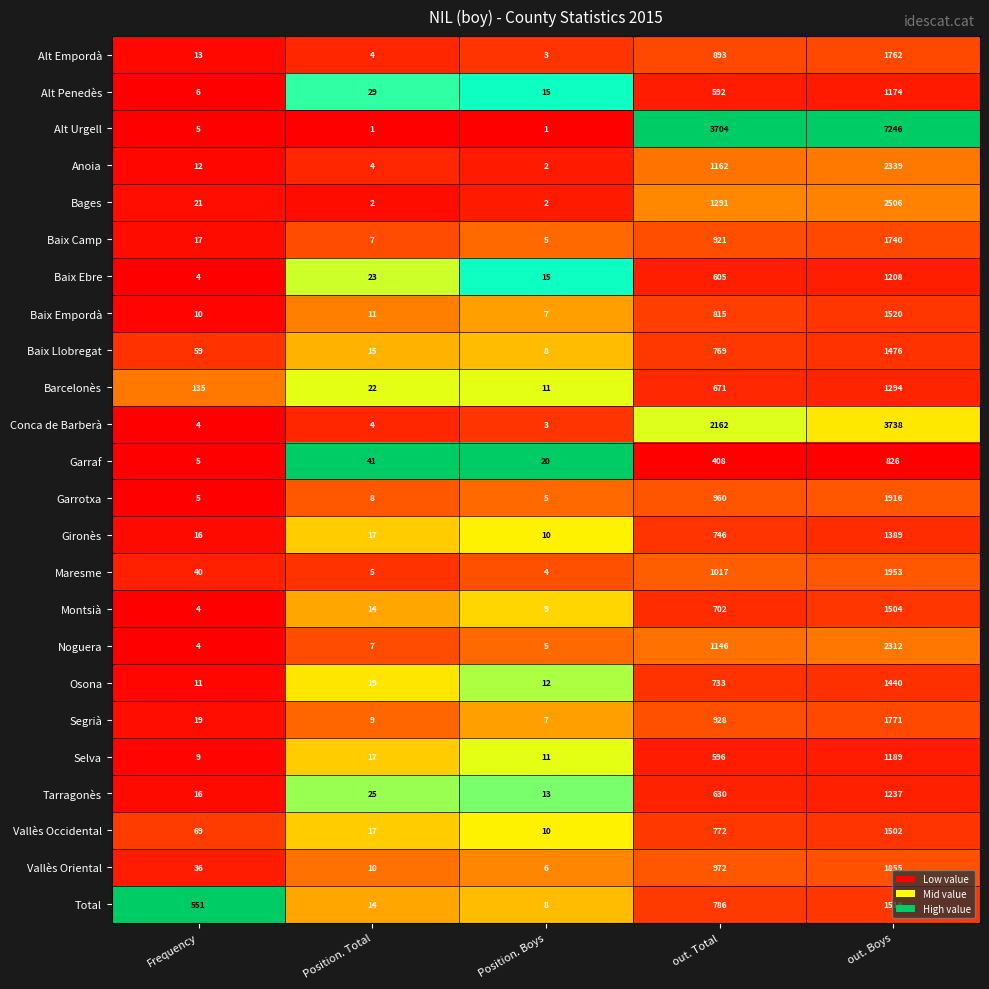

At out. Boys, list the series in order from smallest to largest.

Garraf, Alt Penedès, Selva, Baix Ebre, Tarragonès, Barcelonès, Gironès, Osona, Baix Llobregat, Vallès Occidental, Montsià, Total, Baix Empordà, Baix Camp, Alt Empordà, Segrià, Vallès Oriental, Garrotxa, Maresme, Noguera, Anoia, Bages, Conca de Barberà, Alt Urgell